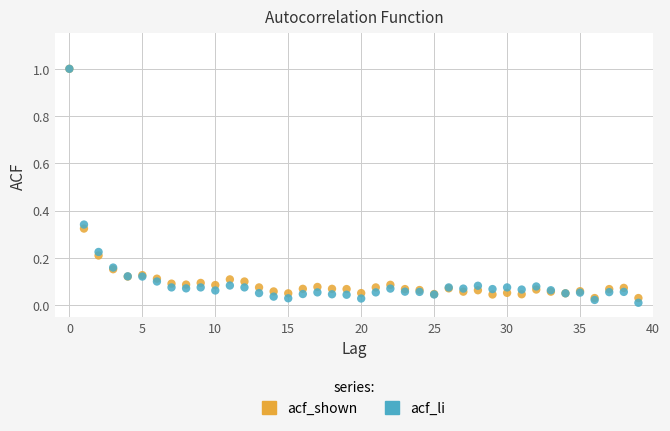

Which series has the widest spread of Y values?

acf_li